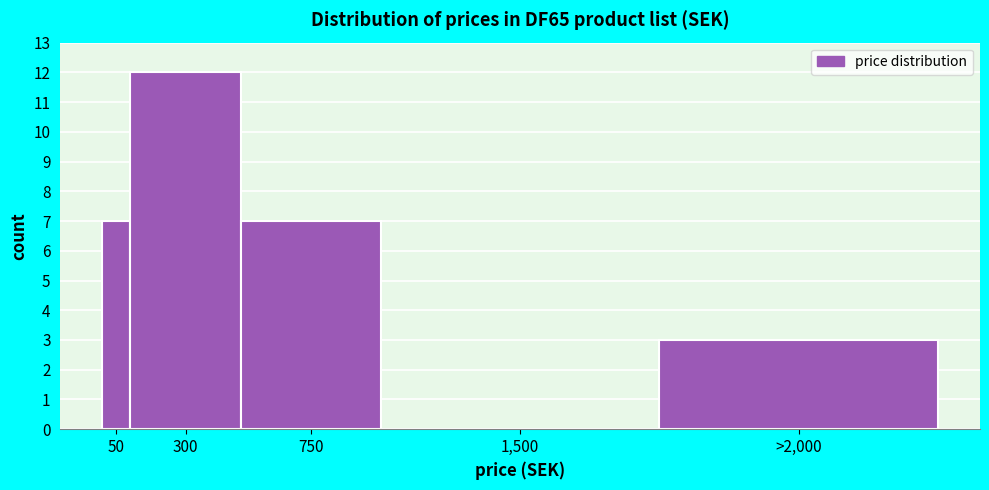

Reading left to right, transcribe all the data shown in this chart.

50=7	300=12	750=7	1,500=0	>2,000=3